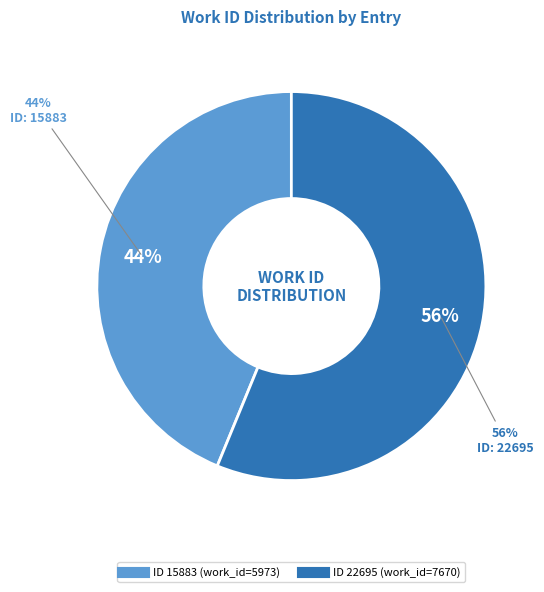

Between 22695 and 15883, which is larger?

22695